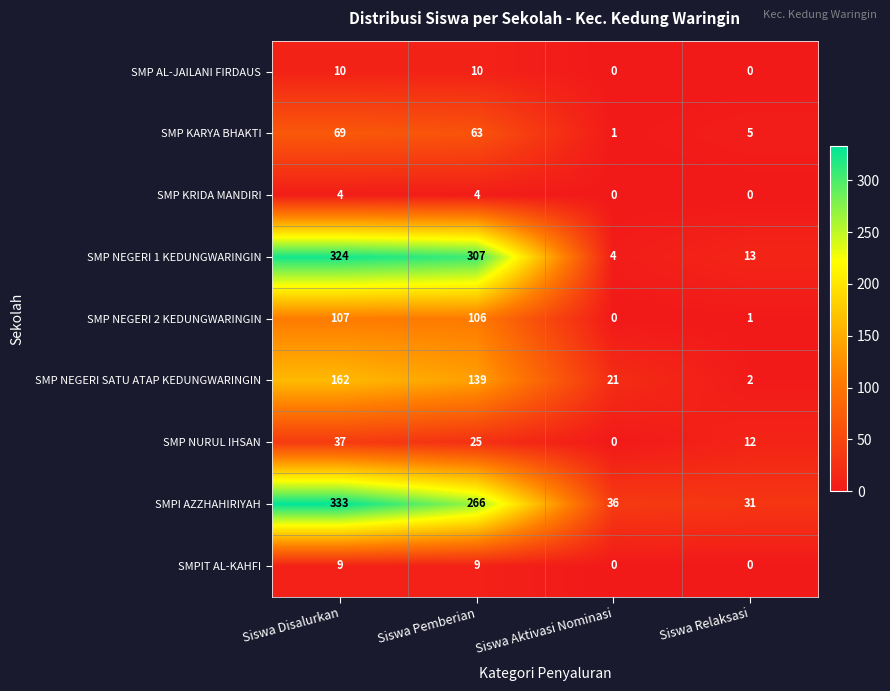

Which series has the largest total across all categories?

SMPI AZZHAHIRIYAH